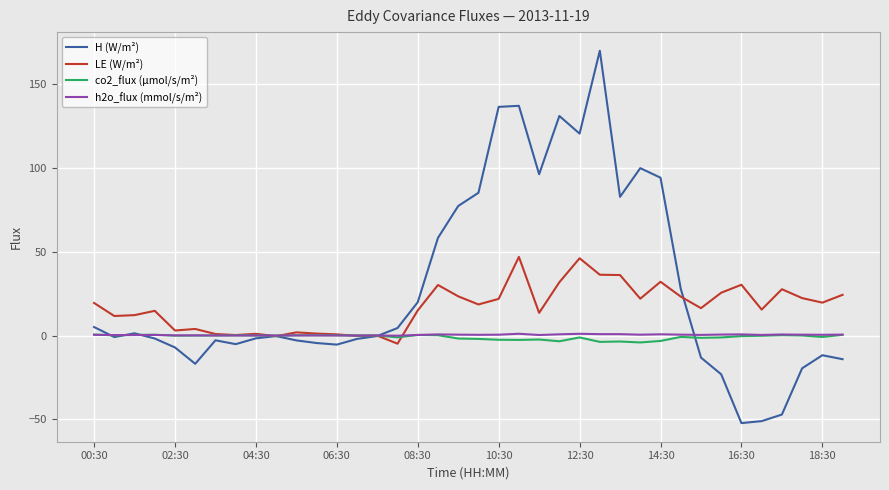

Which series has the largest range (max minus min)?

H (W/m²)